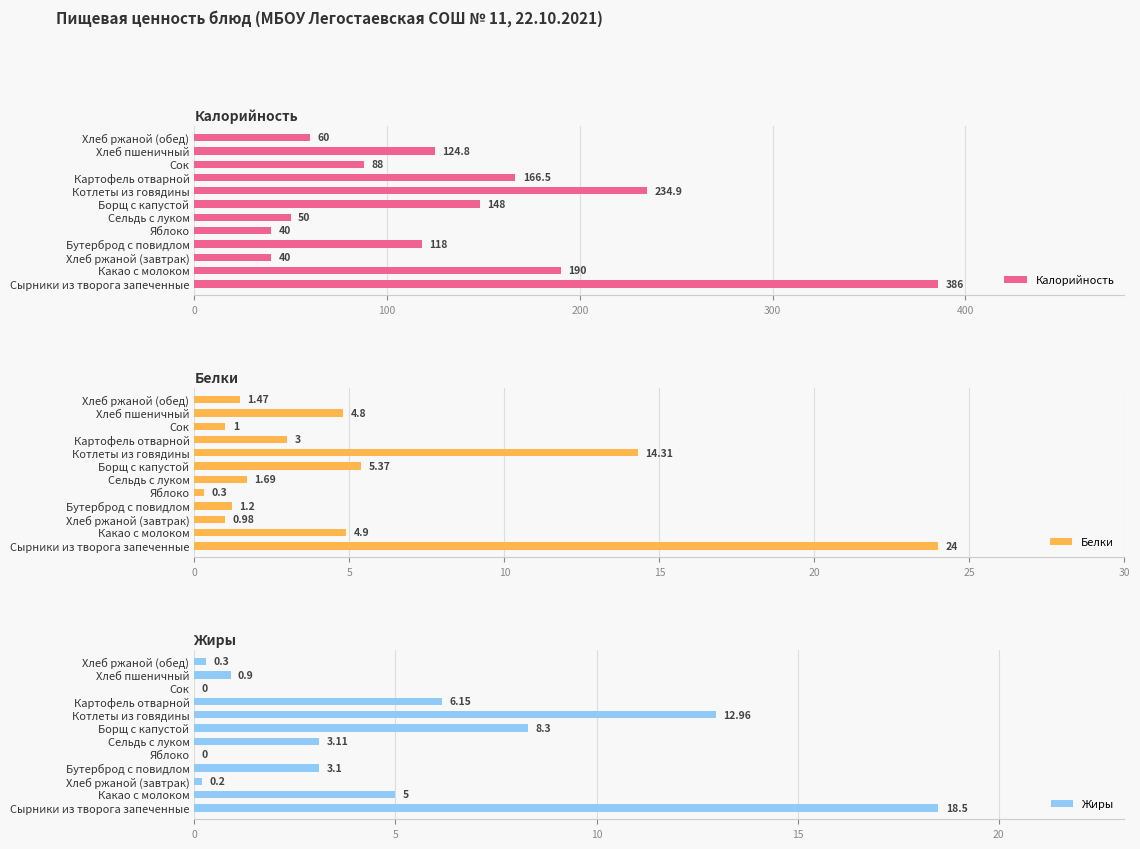

What is the difference between the maximum and second lowest values in the Калорийность series?

346.0